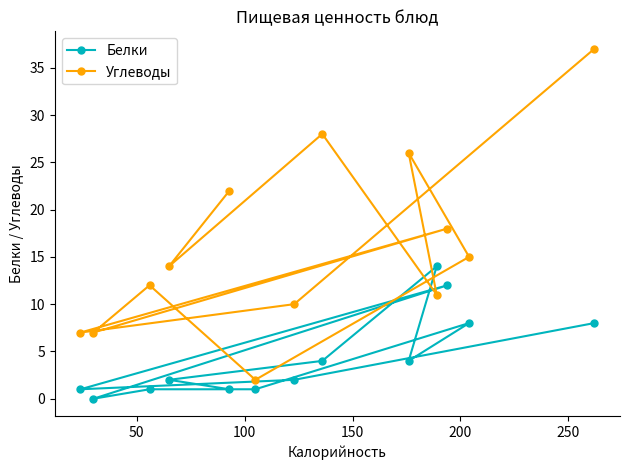

What is the difference between the maximum and second lowest values in the Углеводы series?

30